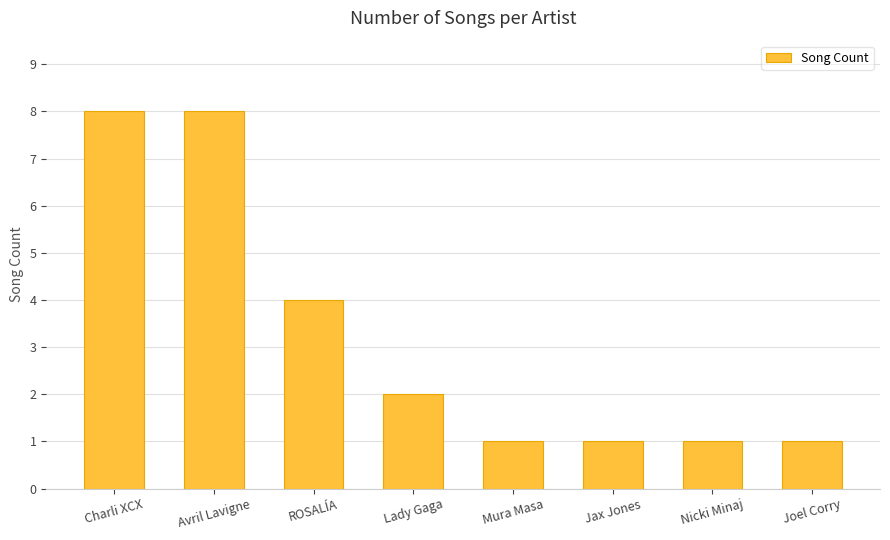

What is the approximate value at Mura Masa?

1